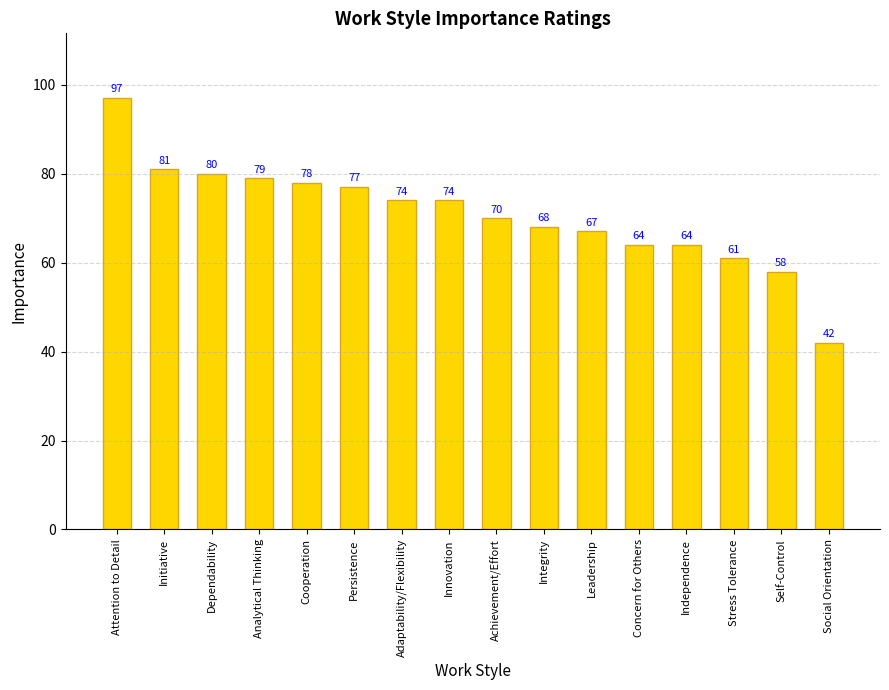

Reading left to right, what are all the values shown in this chart?

97	81	80	79	78	77	74	74	70	68	67	64	64	61	58	42